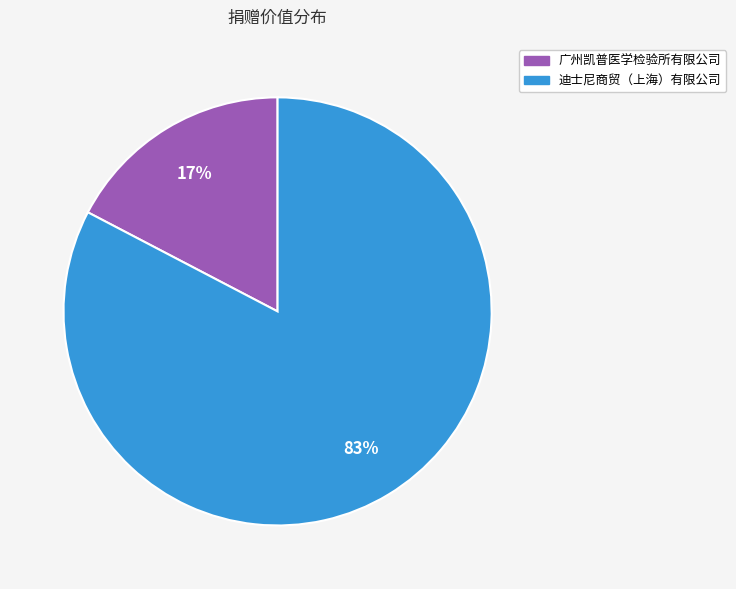

To the nearest percent, what portion does 广州凯普医学检验所有限公司 represent?

17%